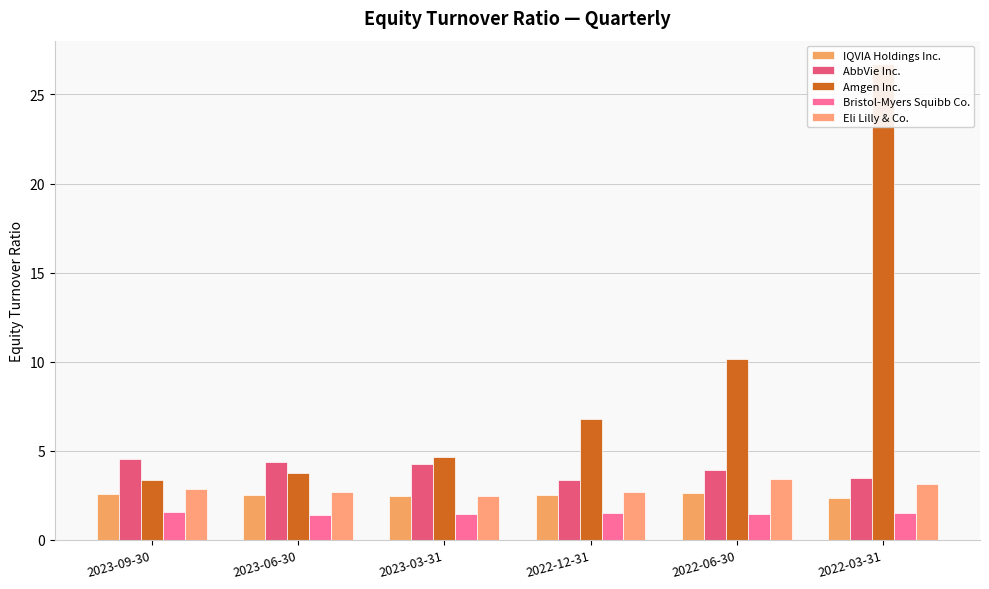

What is the approximate value of AbbVie Inc. at 2023-09-30?

4.6